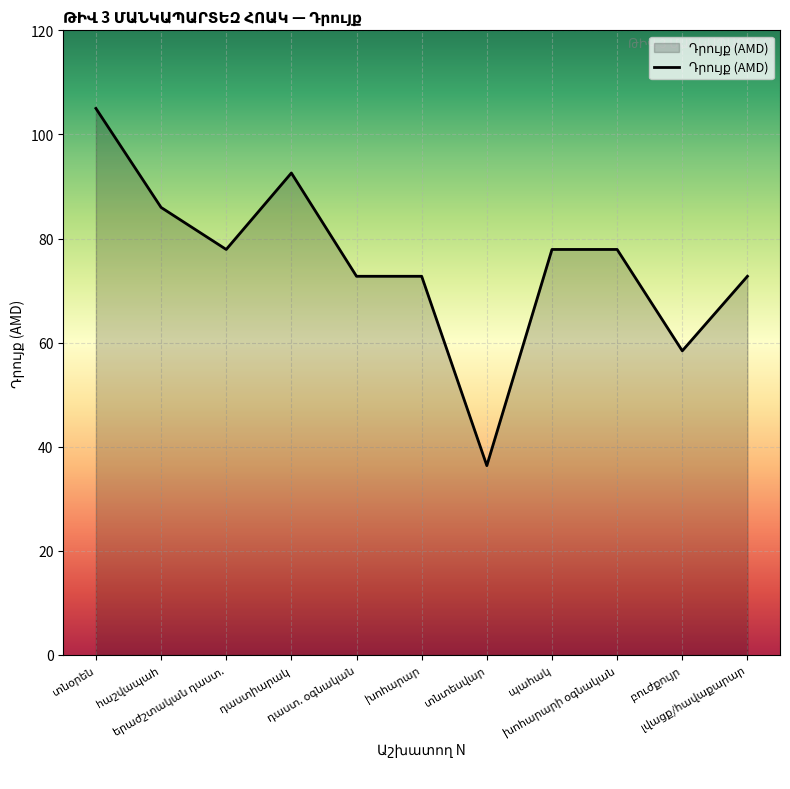

What is the greatest value displayed?

105.0